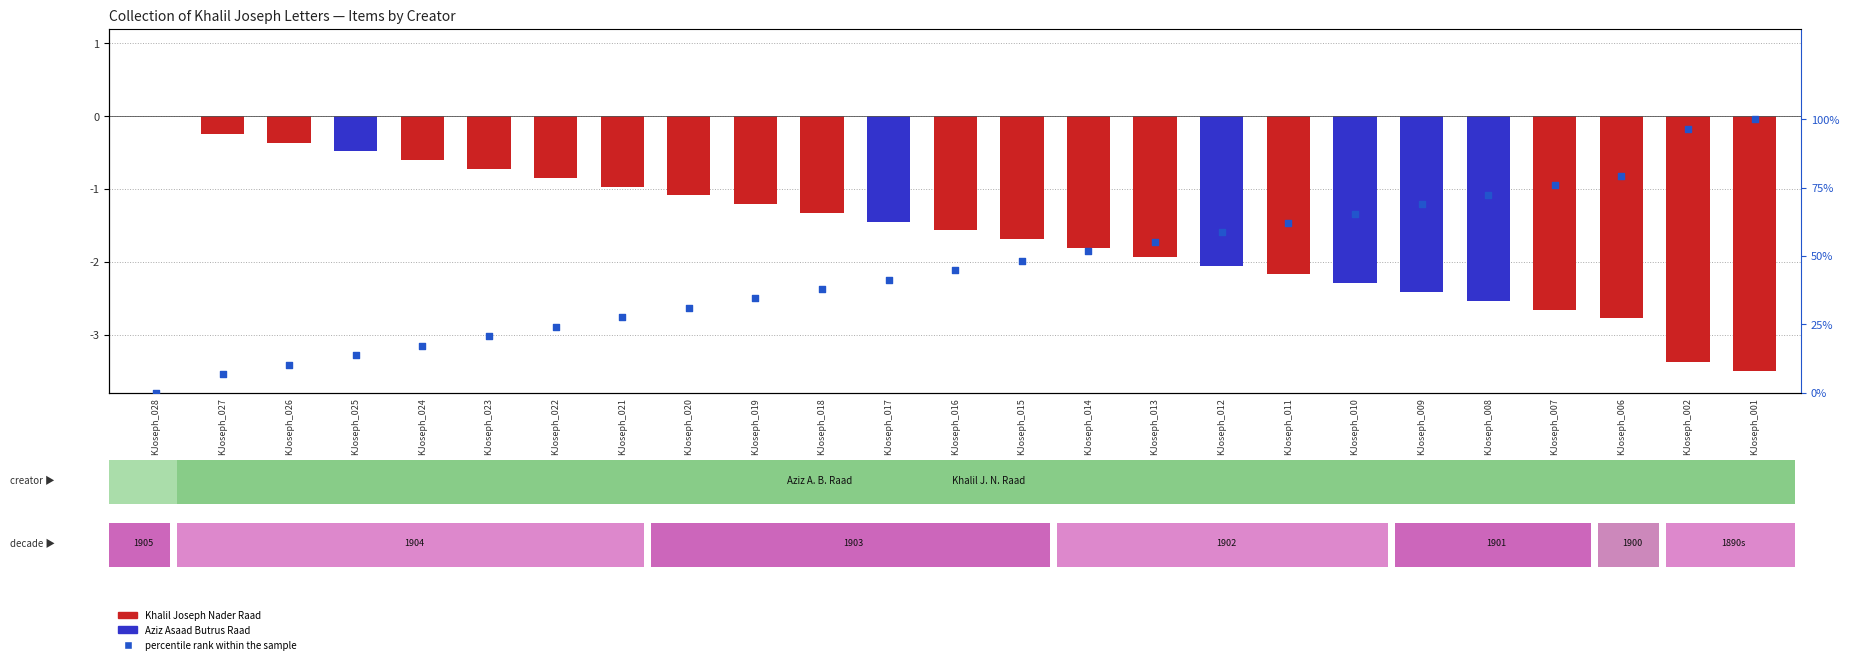

Approximately how many times larger is the value at KJoseph_007 compared to KJoseph_023?

3.7